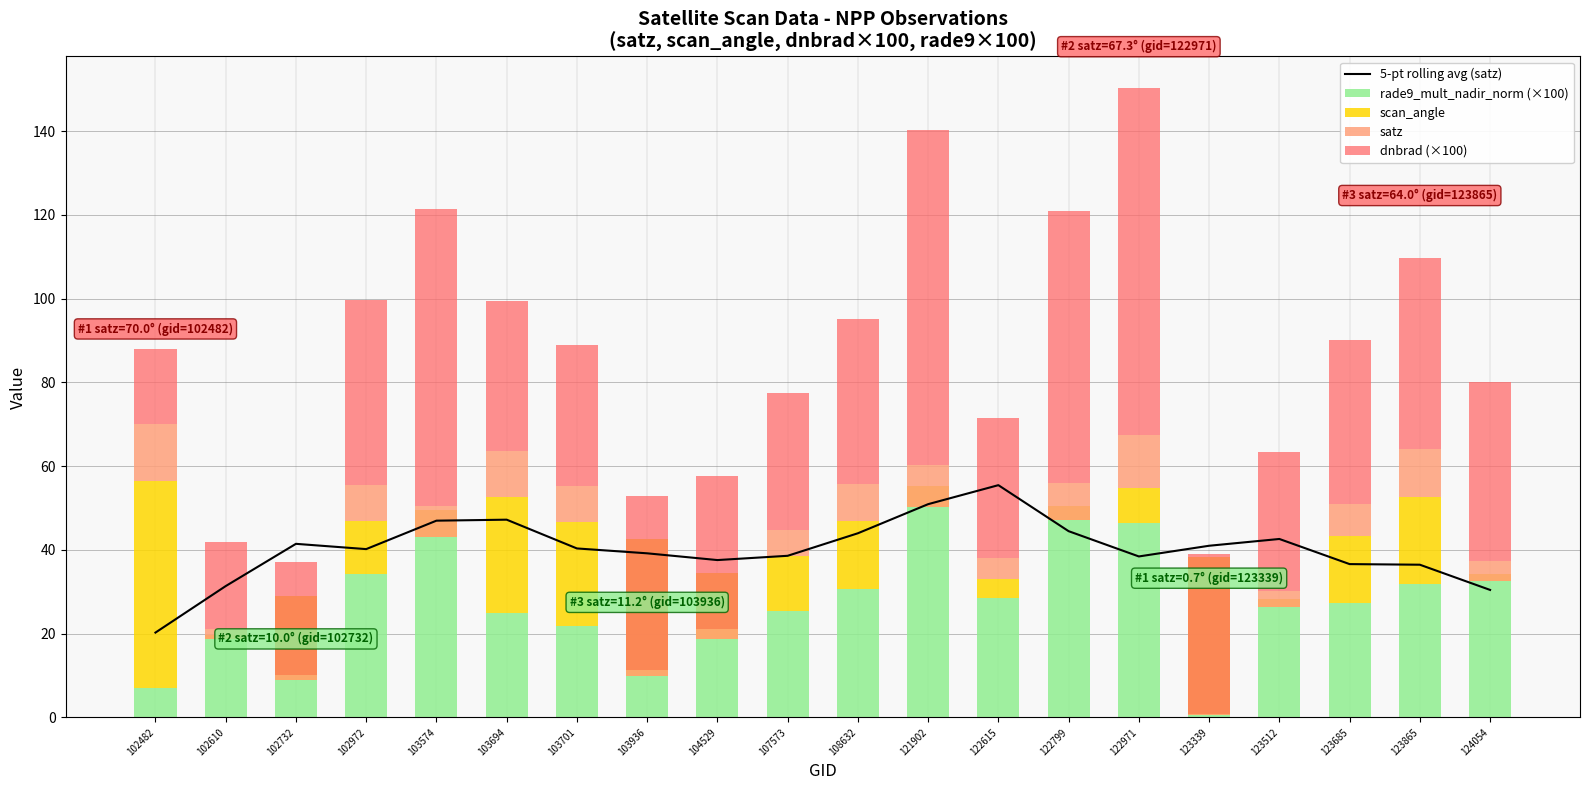

What is the total value across all series at 123865?

146.2